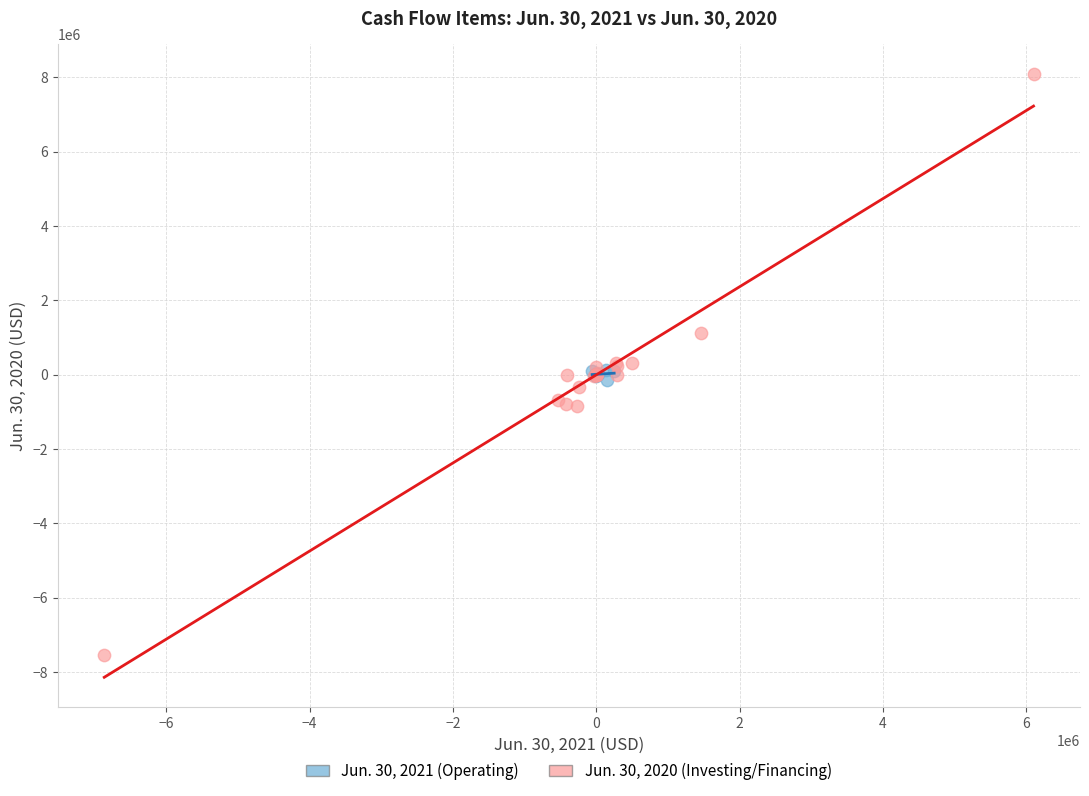

Which series reaches the maximum Y coordinate?

Jun. 30, 2020 (Investing/Financing)